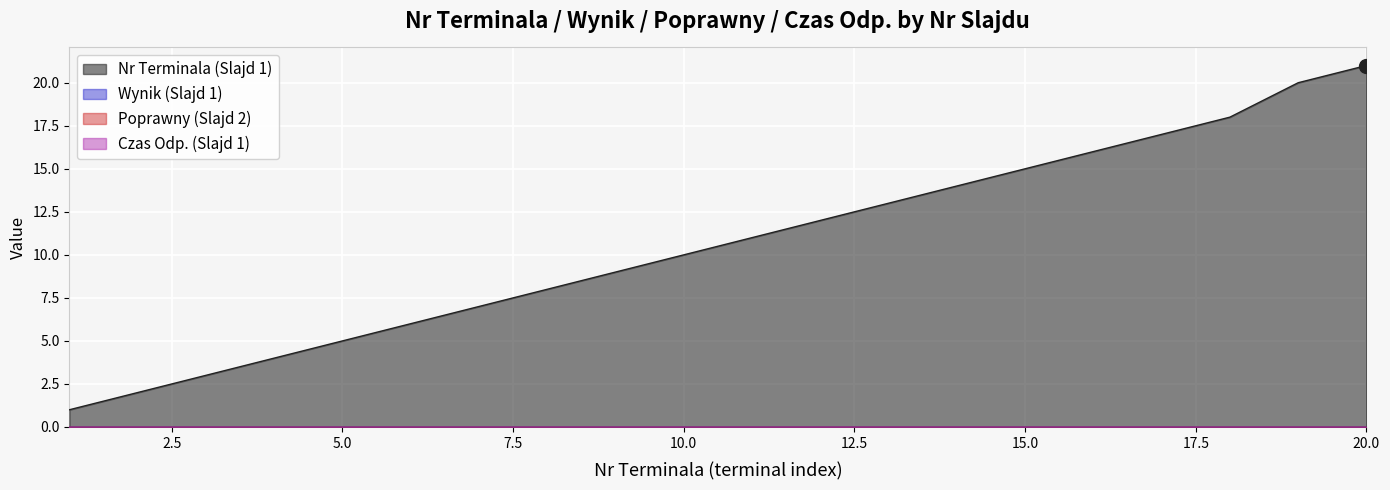

True or false: Czas Odp. has more than 0 points higher than both neighbors.

False